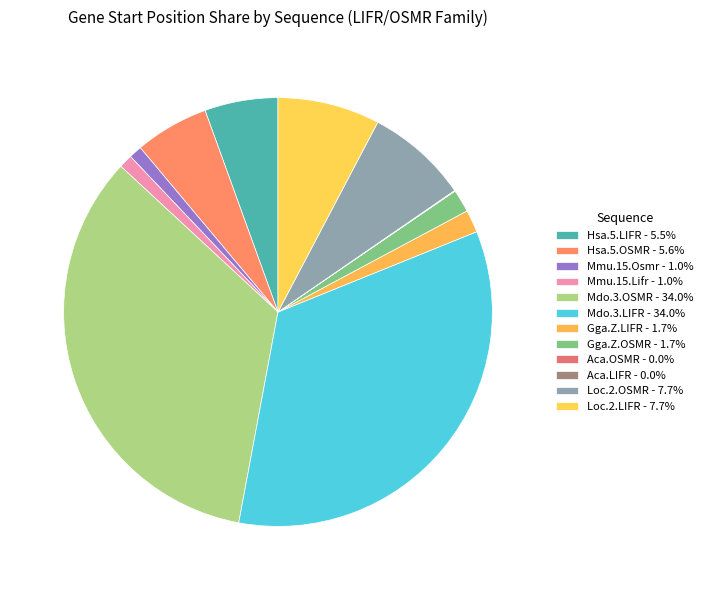

True or false: Hsa.5.LIFR accounts for 13% of the total.

False